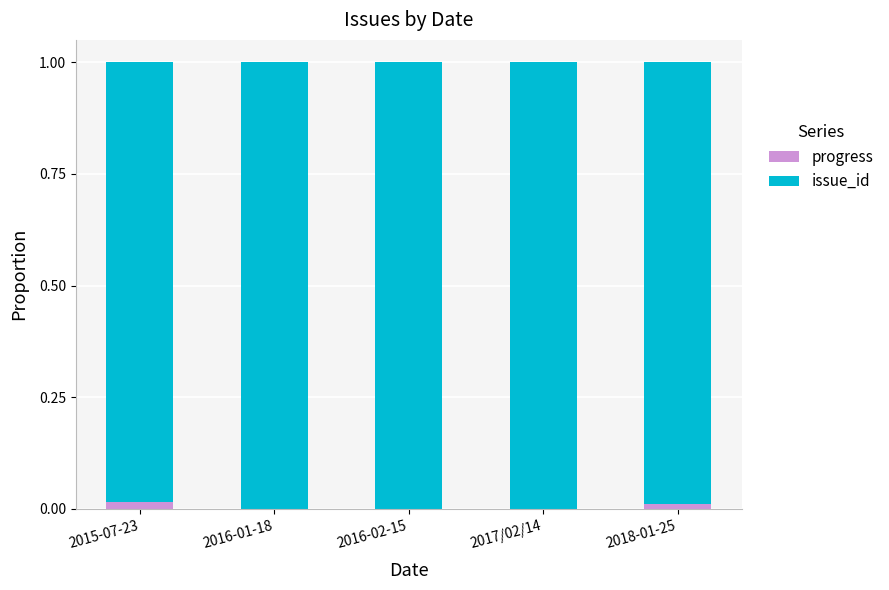

Is it true that progress equals 0.0 at 2015-07-23?

True